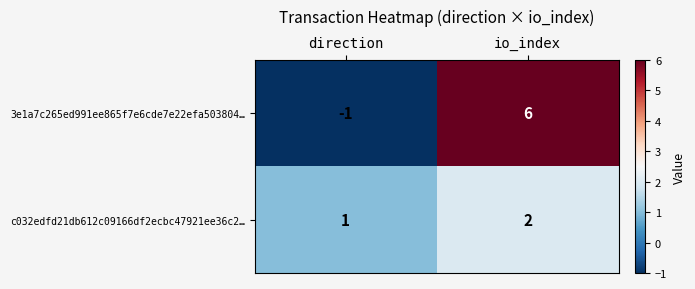

What is the spread (max minus min) of values at io_index?

4